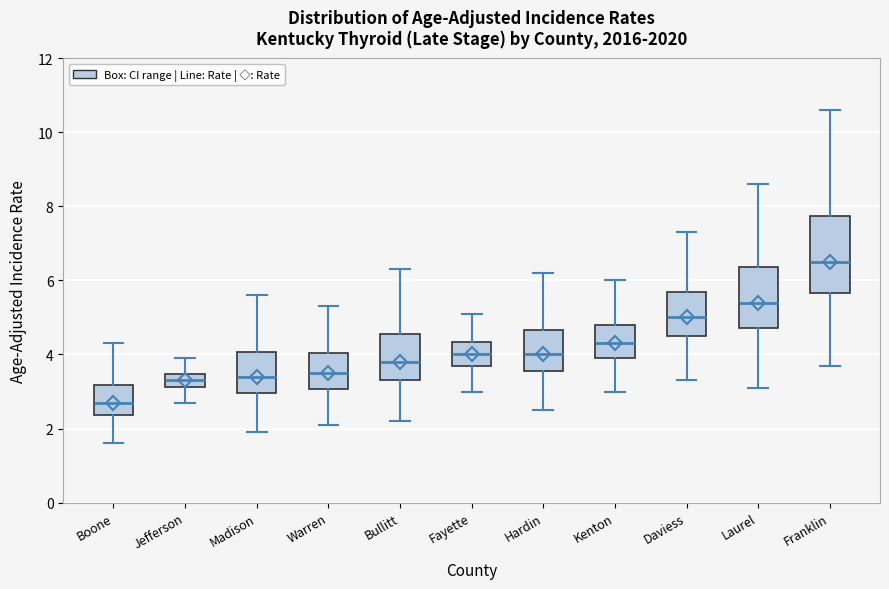

Reading left to right, read every box against the y-axis: the position of its median line, the range the box covers, and the ends of its whiskers. The values are not printed on the chart, so give them approximately, as read against the axis.

Boone: median 2.8, box 2.4 to 3.2, whiskers 1.6 to 4.4
Jefferson: median 3.4 (inside the box), box 3.2 to 3.4, whiskers 2.8 to 4.0
Madison: median 3.4, box 3.0 to 4.0, whiskers 2.0 to 5.6
Warren: median 3.6, box 3.0 to 4.0, whiskers 2.2 to 5.4
Bullitt: median 3.8, box 3.4 to 4.6, whiskers 2.2 to 6.4
Fayette: median 4.0, box 3.8 to 4.4, whiskers 3.0 to 5.2
Hardin: median 4.0, box 3.6 to 4.6, whiskers 2.6 to 6.2
Kenton: median 4.4, box 4.0 to 4.8, whiskers 3.0 to 6.0
Daviess: median 5.0, box 4.4 to 5.6, whiskers 3.4 to 7.4
Laurel: median 5.4, box 4.8 to 6.4, whiskers 3.2 to 8.6
Franklin: median 6.6, box 5.6 to 7.8, whiskers 3.8 to 10.6